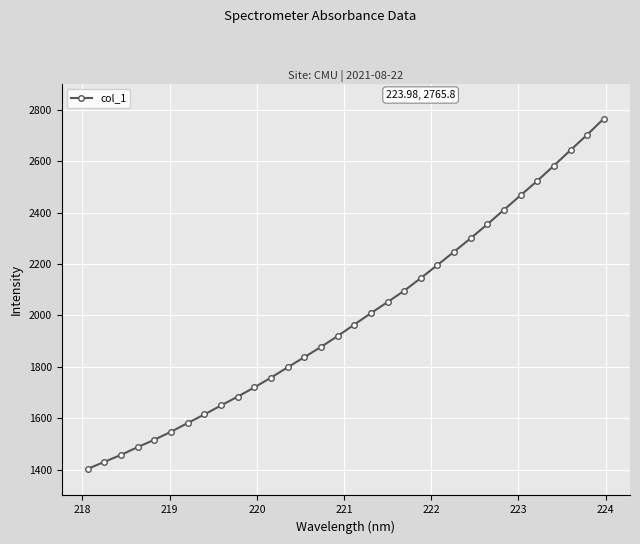

What is the smallest value displayed?

1403.5